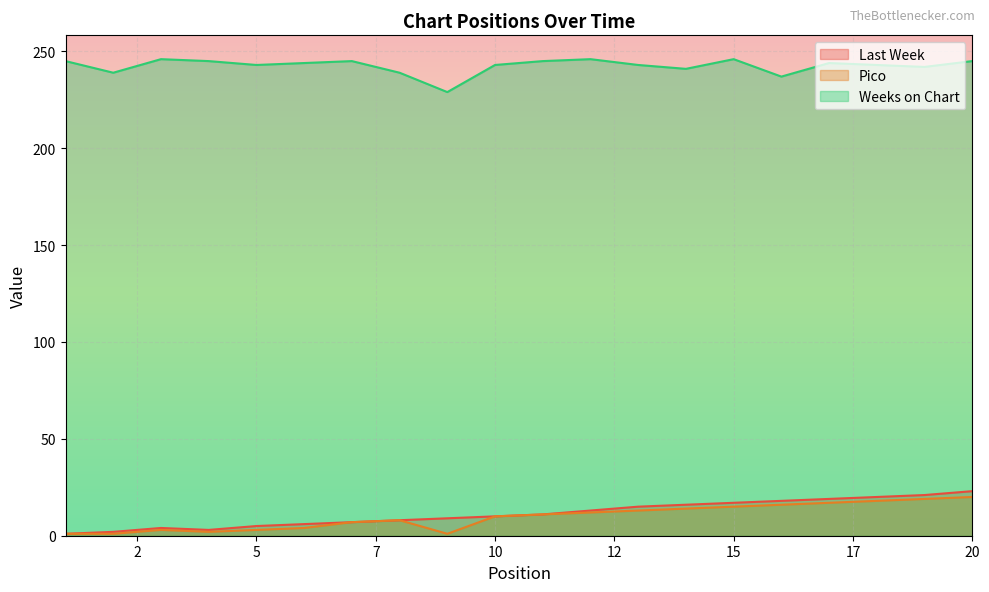

At how many categories does at least one series exceed 234?

19